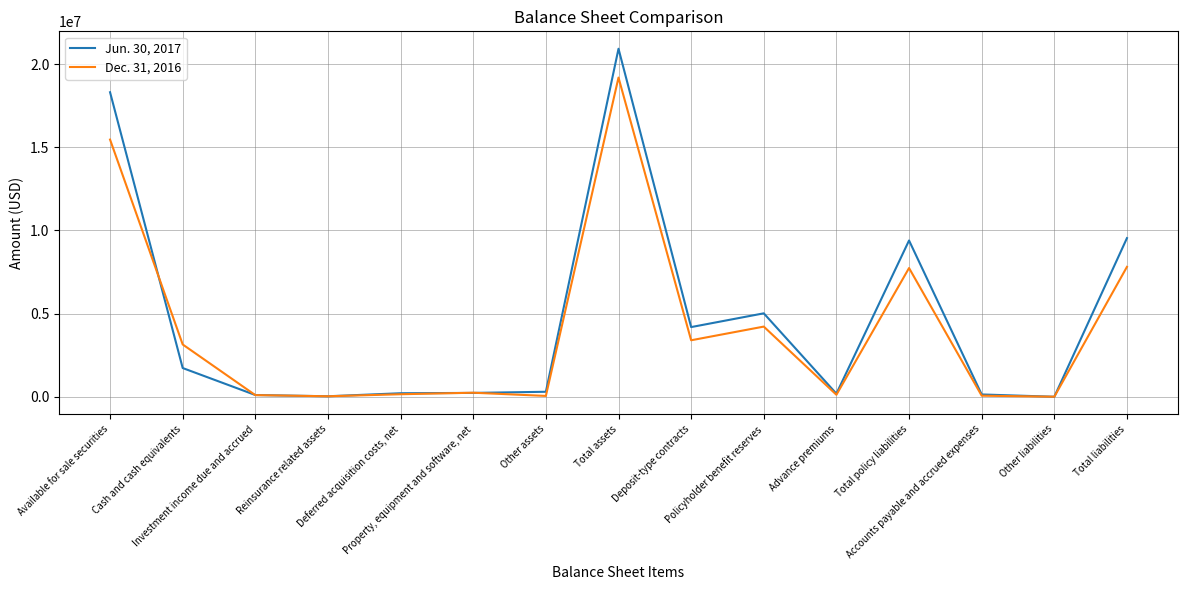

What is the maximum value shown in the chart?

20925277